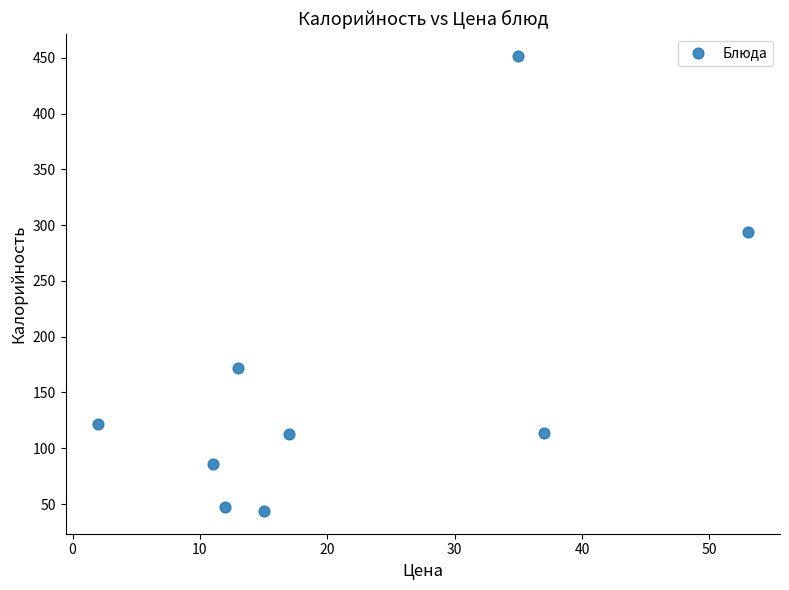

What is the range of X values (max minus min)?

51.0